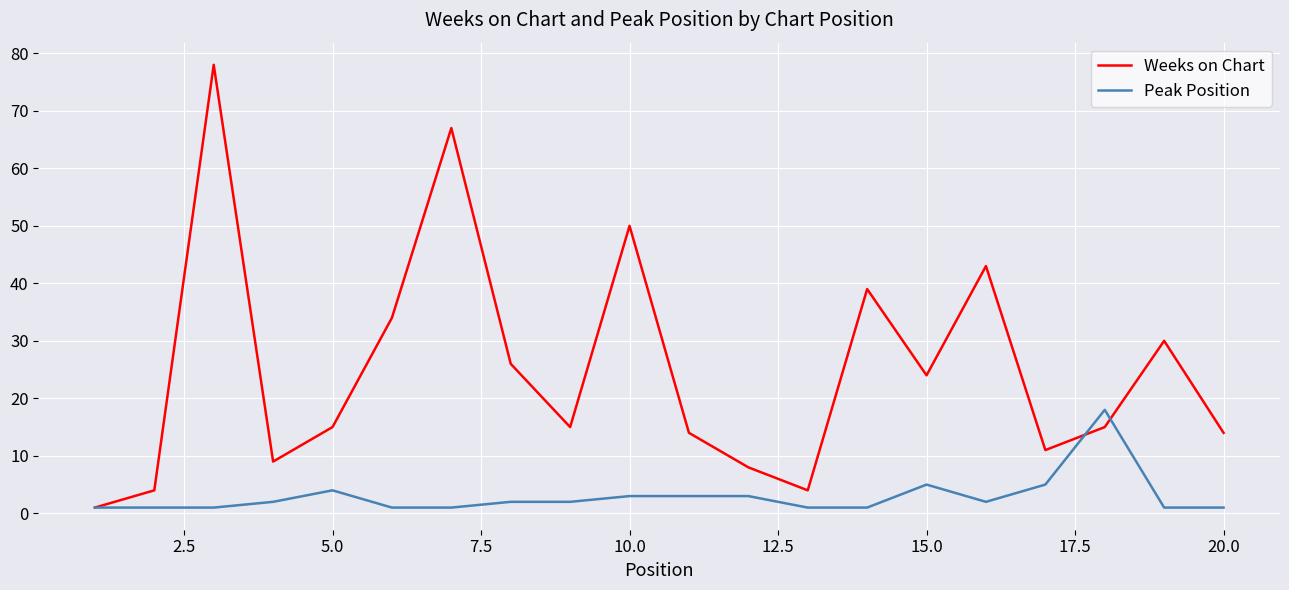

What are all the series names shown in the legend?

Weeks on Chart, Peak Position